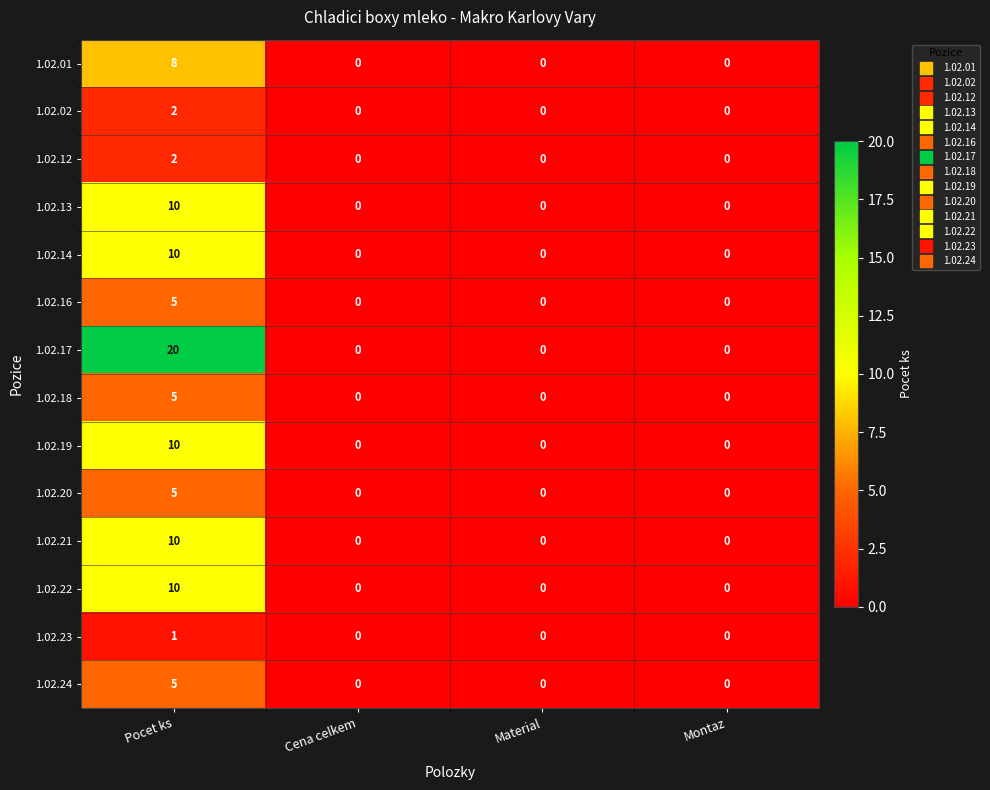

Which series has the largest range (max minus min)?

1.02.17